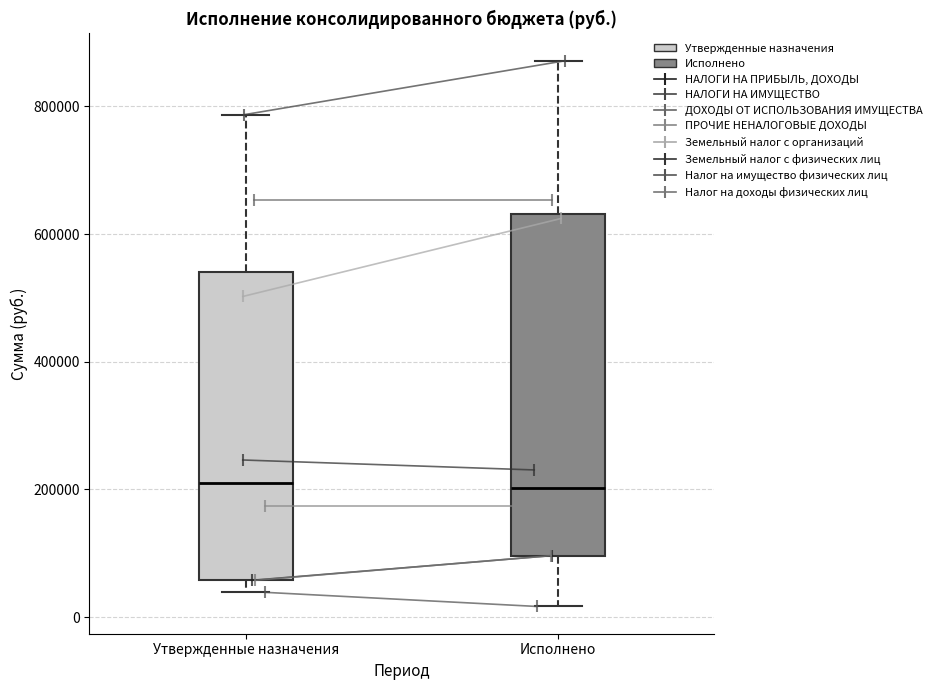

Reading left to right, read every box against the y-axis: the position of its median line, the range the box covers, and the ends of its whiskers. The values are not printed on the chart, so give them approximately, as read against the axis.

Утвержденные назначения: median 220000, box 60000 to 540000, whiskers 40000 to 780000
Исполнено: median 200000, box 100000 to 640000, whiskers 20000 to 880000